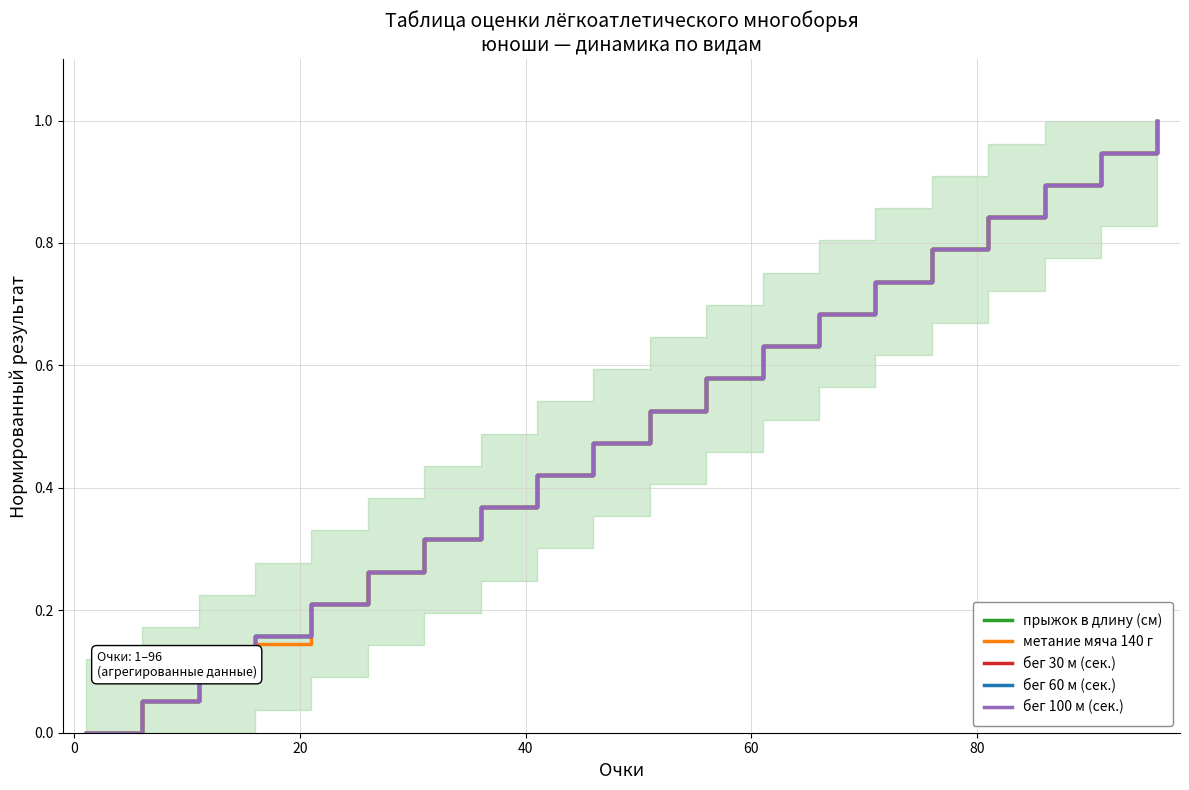

Where do прыжок в длину (см) and бег 100 м (сек.) first cross each other?

0 and 20